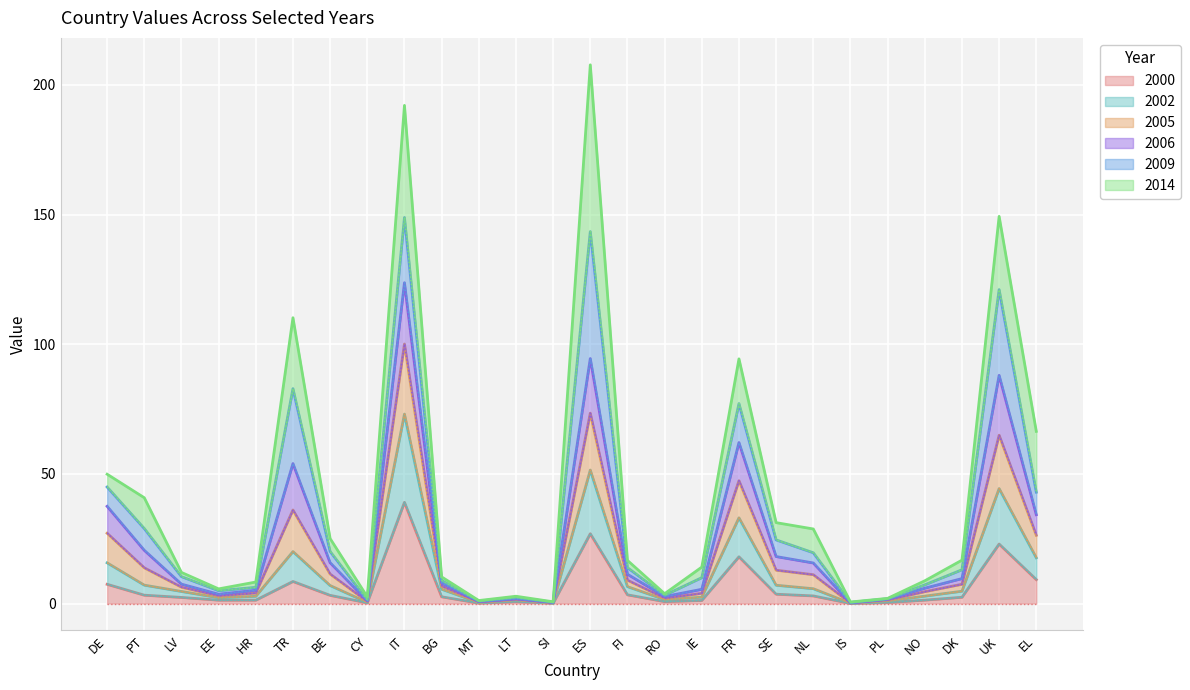

Does the chart display data point markers on the line(s)?

No